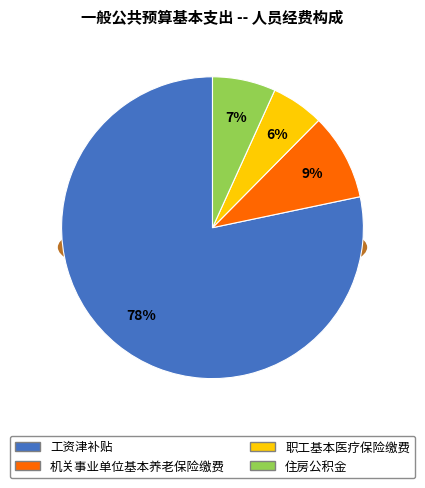

Which slice is the smallest?

职工基本医疗保险缴费